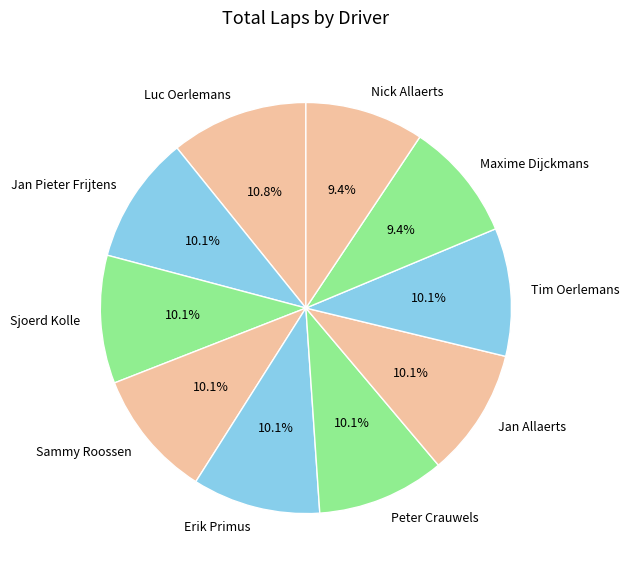

Is there a majority slice in this chart?

No